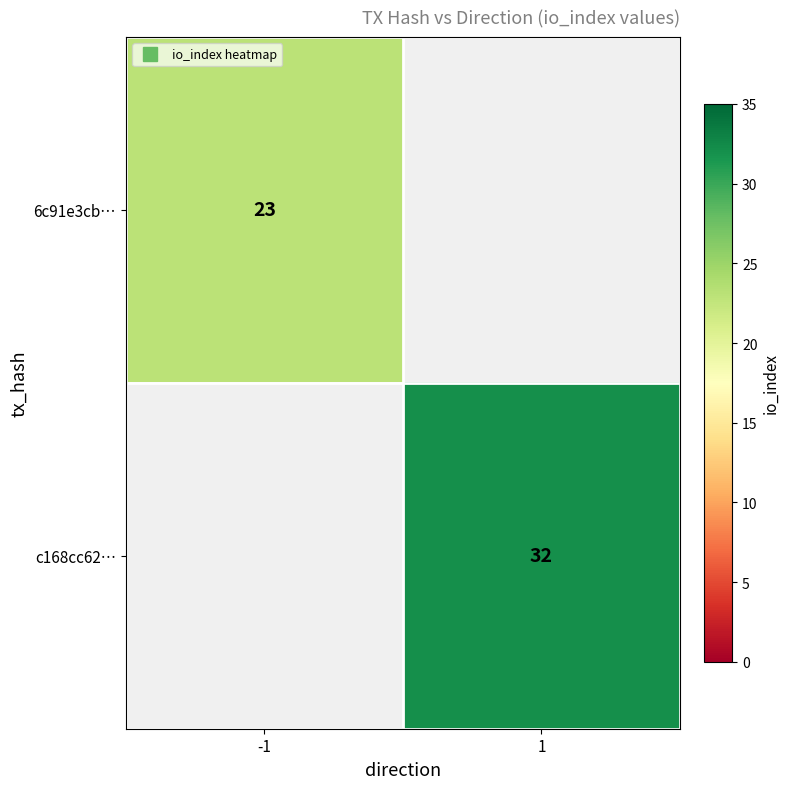

The c168cc62… series shows 32.0 at 1. True or false?

True